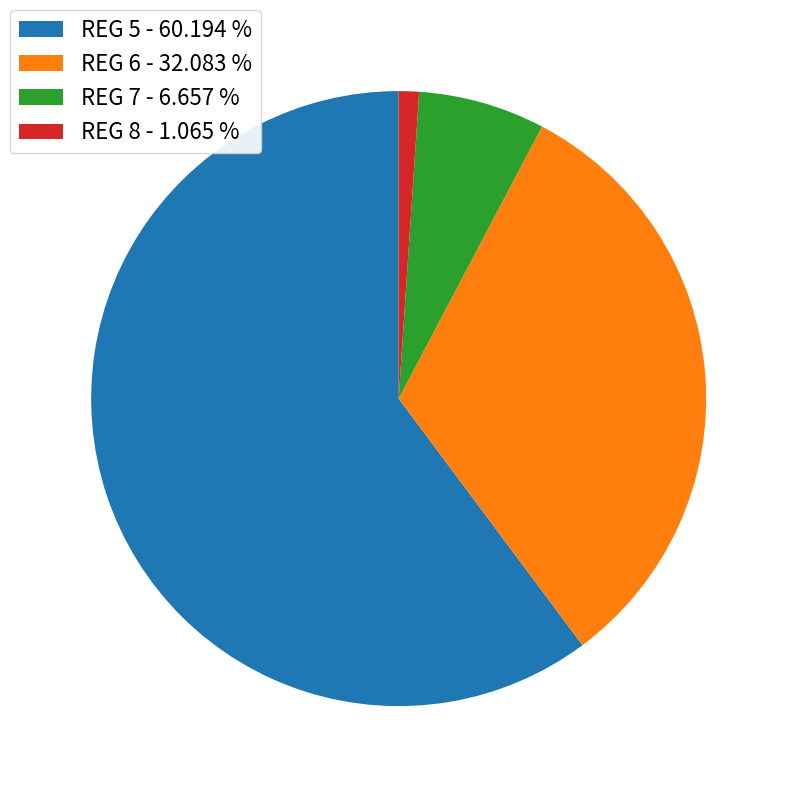

Between REG 7 - 6.657 % and REG 8 - 1.065 %, which is larger?

REG 7 - 6.657 %